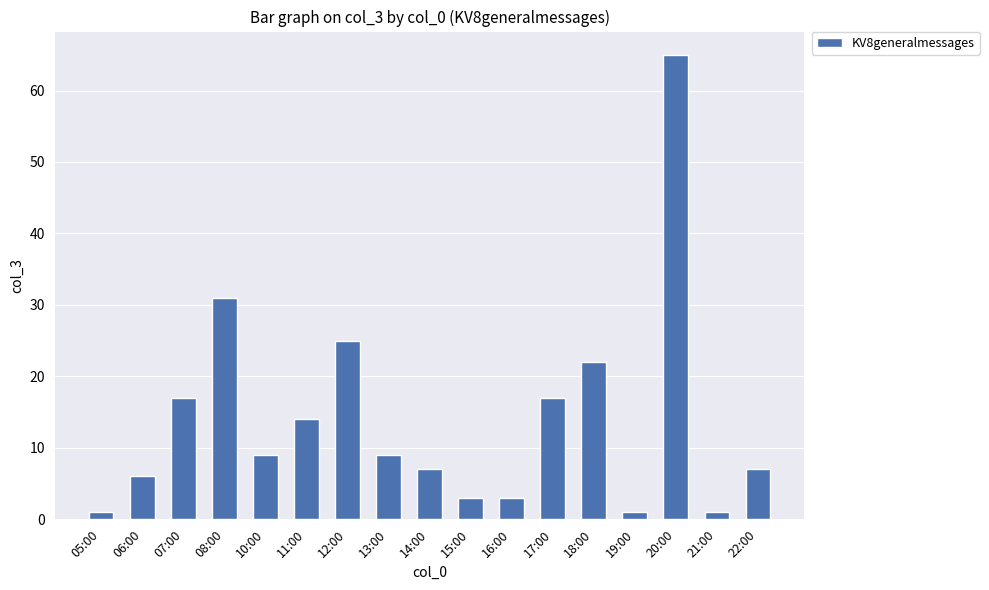

What is the difference between the values at 05:00 and 20:00?

64